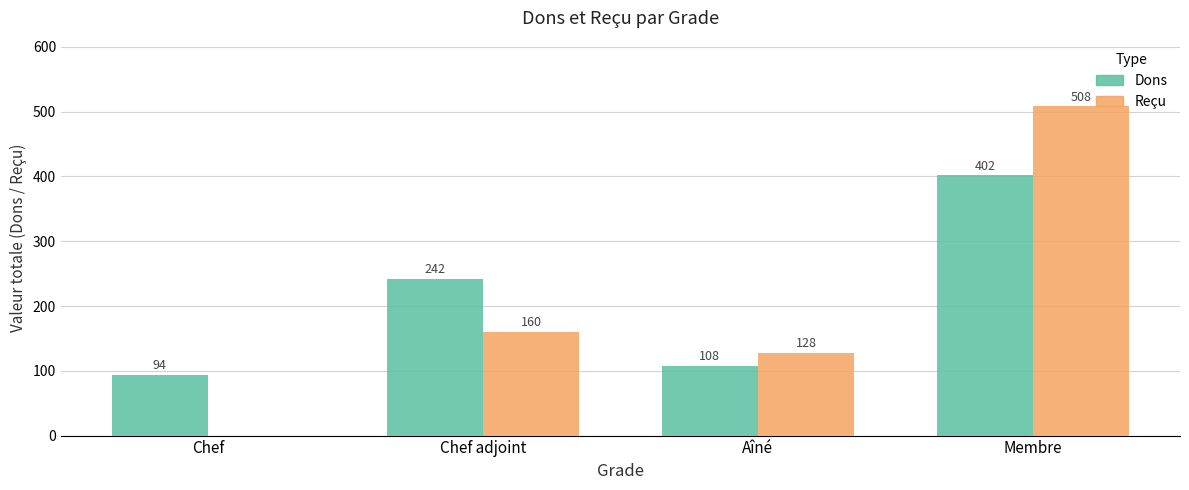

Is the value of Reçu at Aîné greater than the value of Dons at Membre?

No